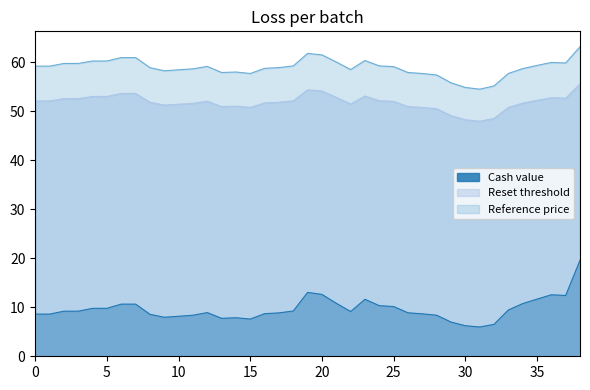

In Reset threshold, how many points are higher than both neighbors (excluding endpoints)?

5